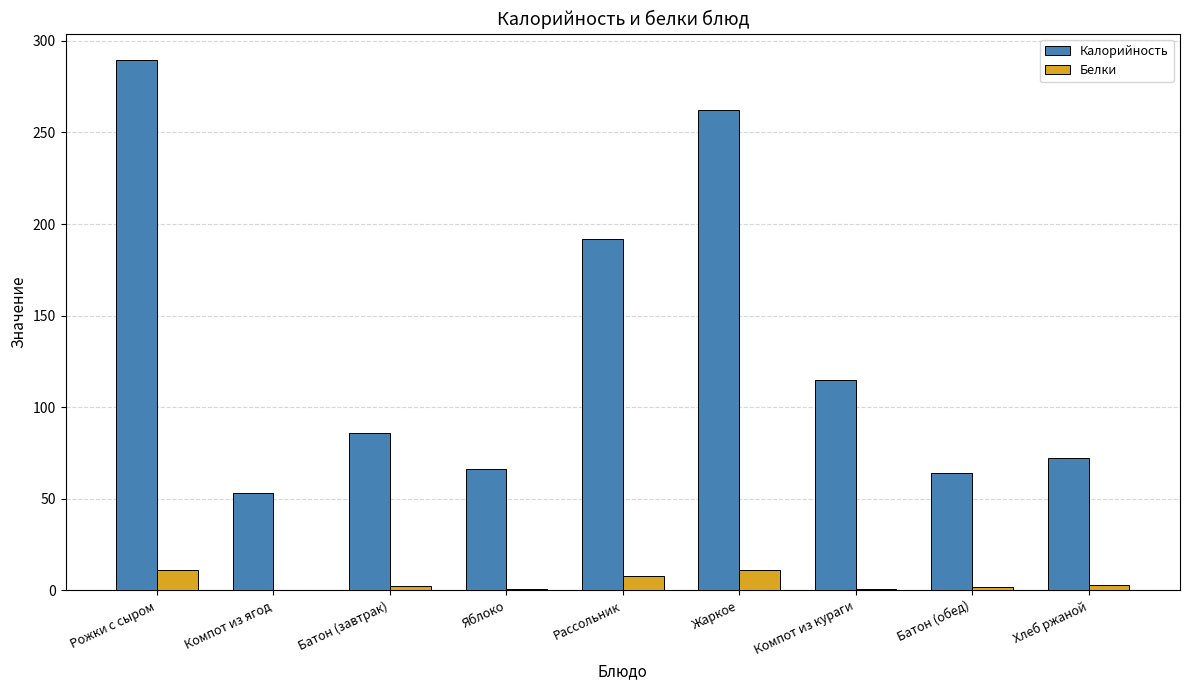

How many series are shown in this chart?

2